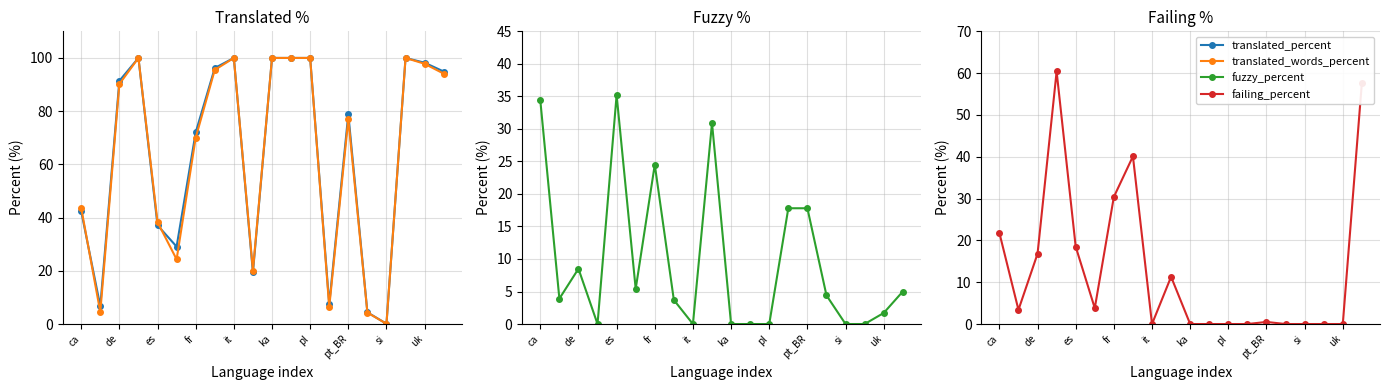

What is the maximum value for failing_percent?

60.4